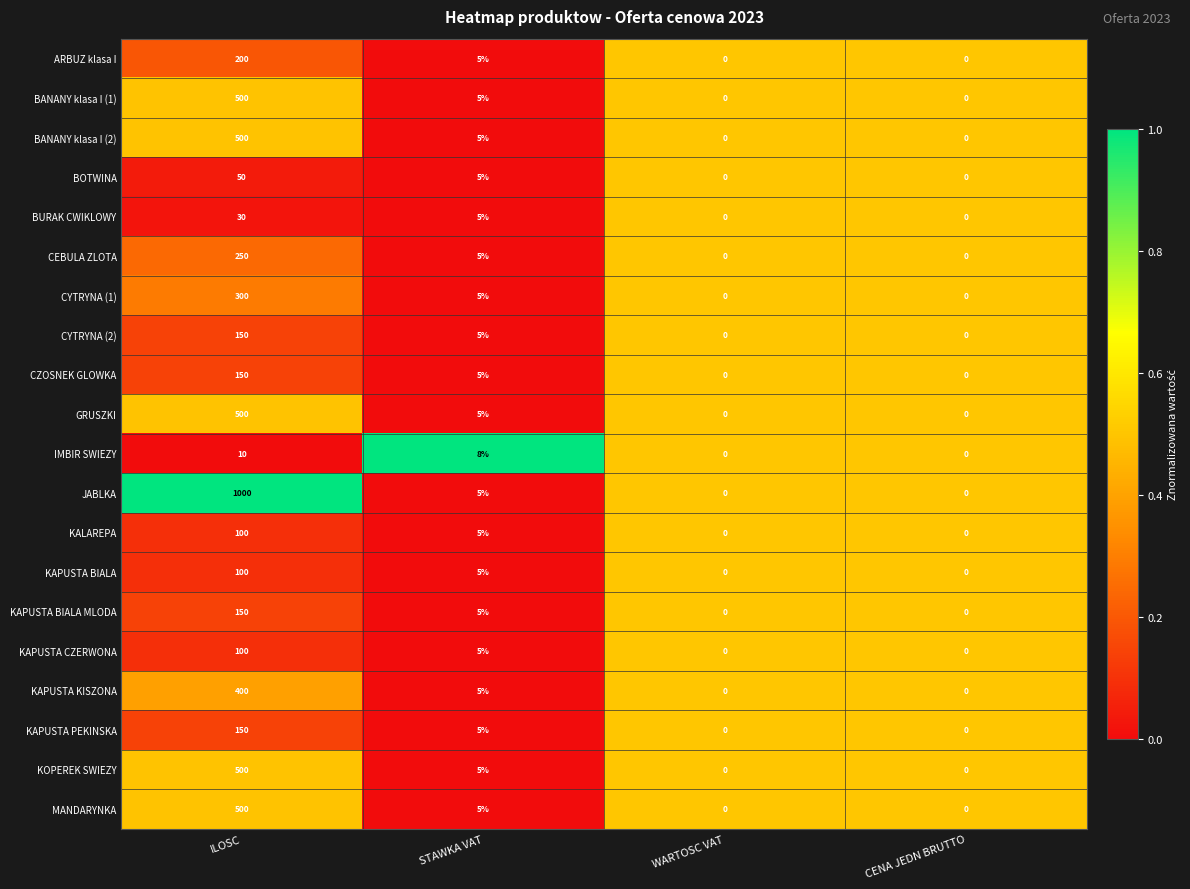

What is the sum of all IMBIR SWIEZY values?

18